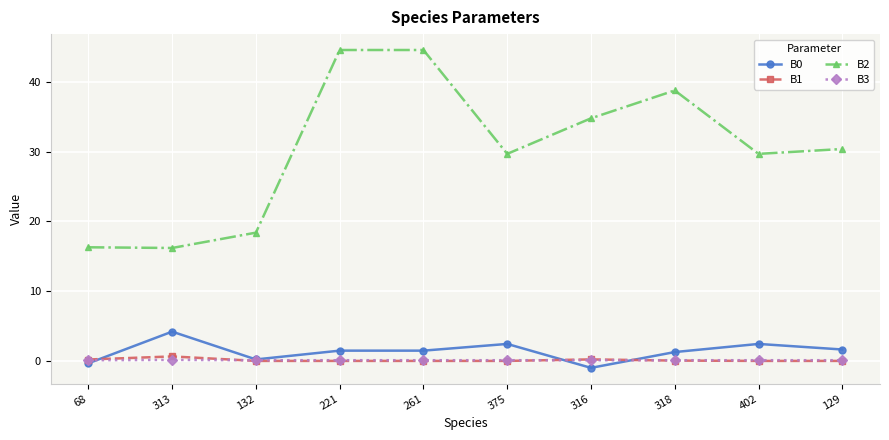

The B2 series shows 61.0 at 261. True or false?

False